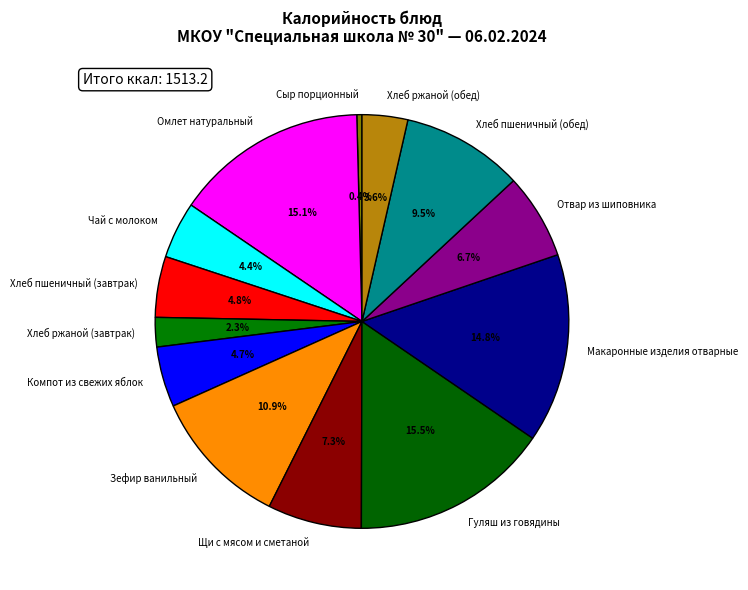

Which slice is the smallest?

Сыр порционный